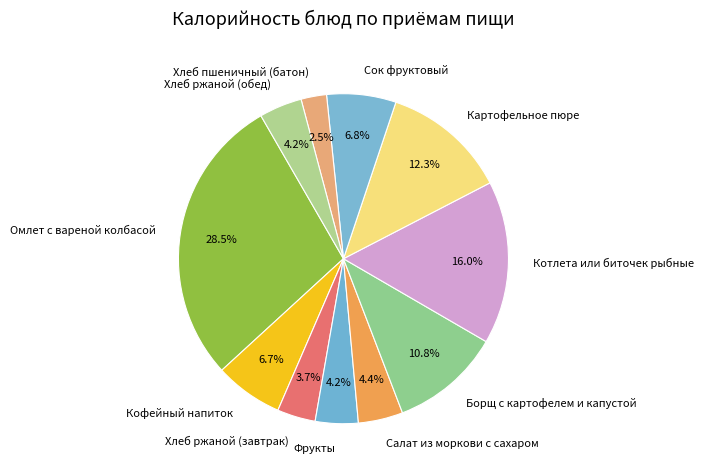

Is there a majority slice in this chart?

No